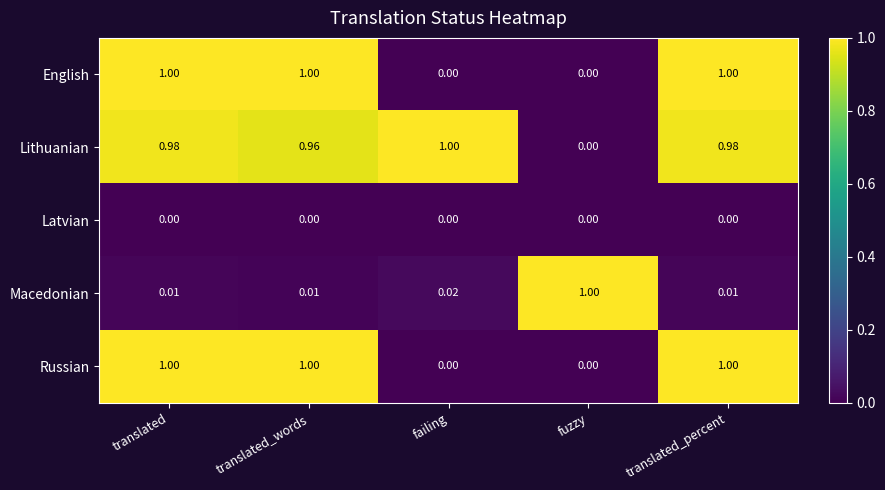

Is the value of Lithuanian at fuzzy greater than the value of English at translated_words?

No